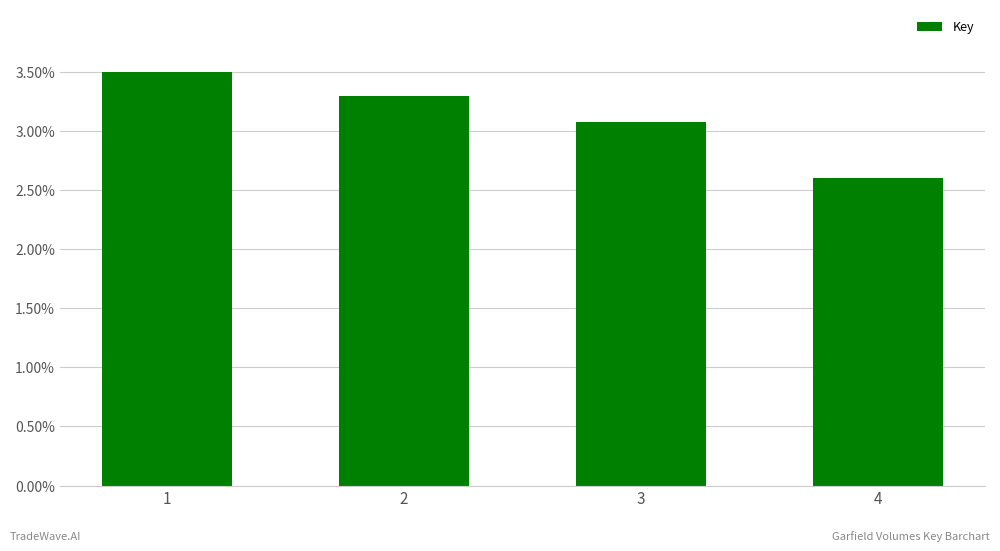

Does the chart contain any negative values?

No